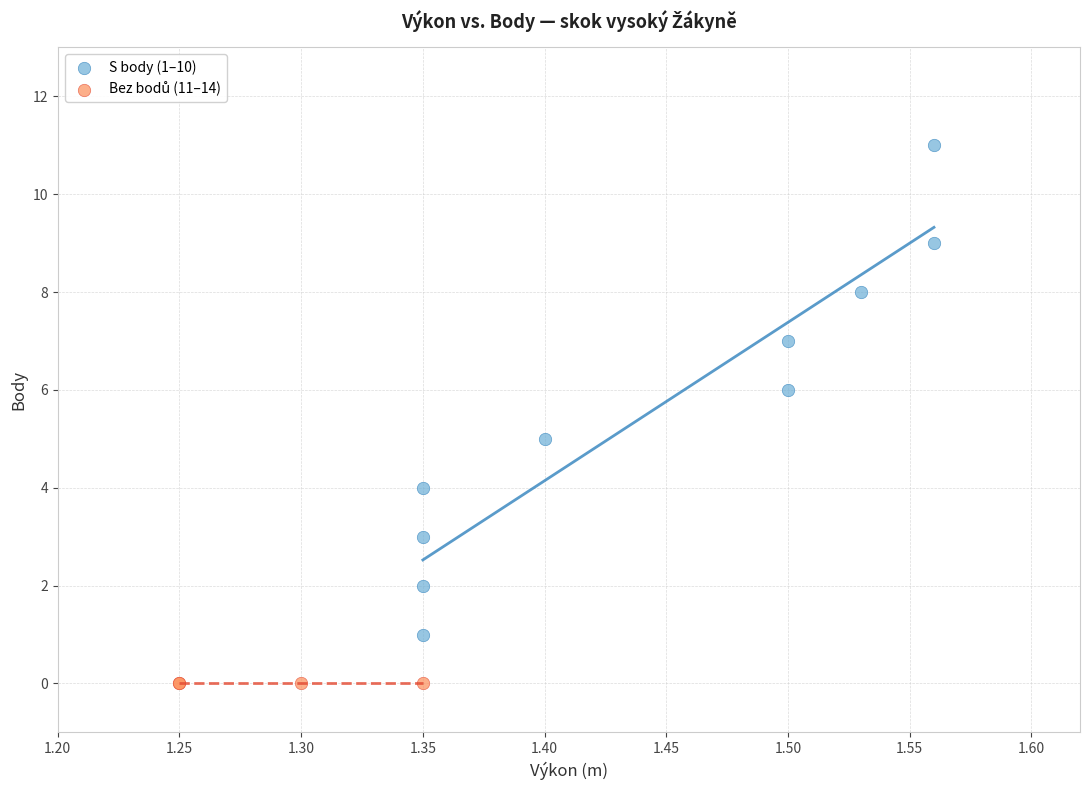

Which series contains the highest Y value?

S body (1–10)